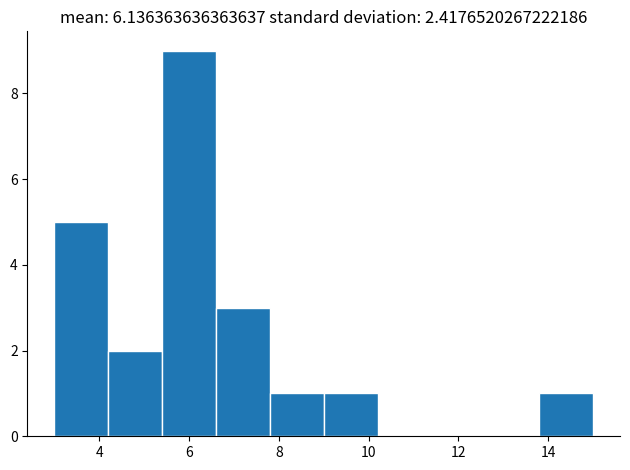

What is the height of the bar covering 3.0 to 4.2 on the x-axis? The values are not printed on the chart, so give them approximately, as read against the axis.

5